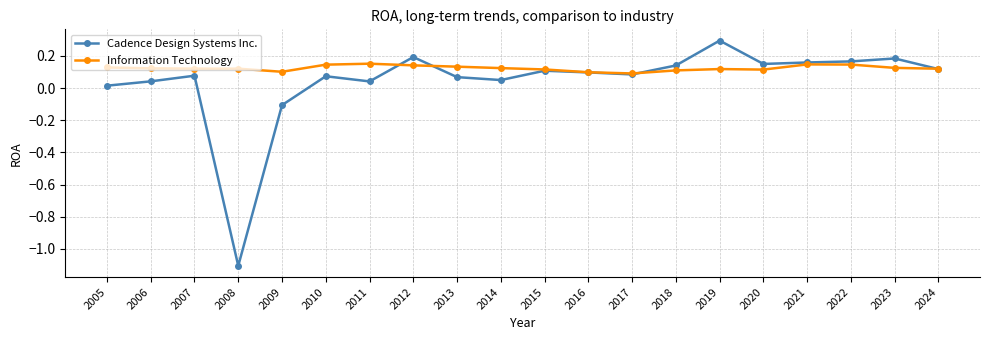

Which series has the widest spread of values?

Cadence Design Systems Inc.